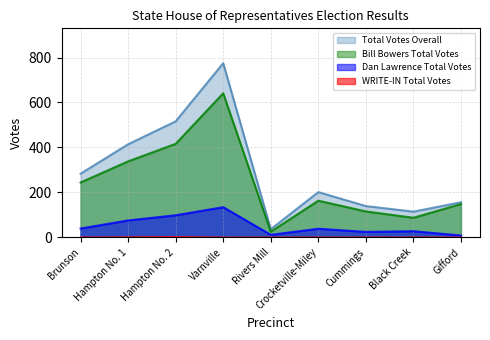

True or false: Bill Bowers Total Votes and Total Votes Overall intersect in this chart.

False